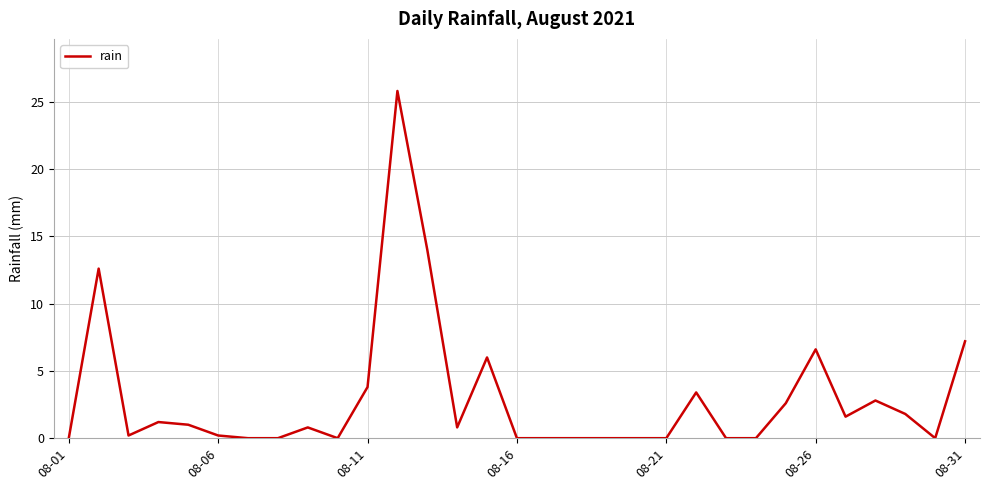

What is the sum of all values?

92.4